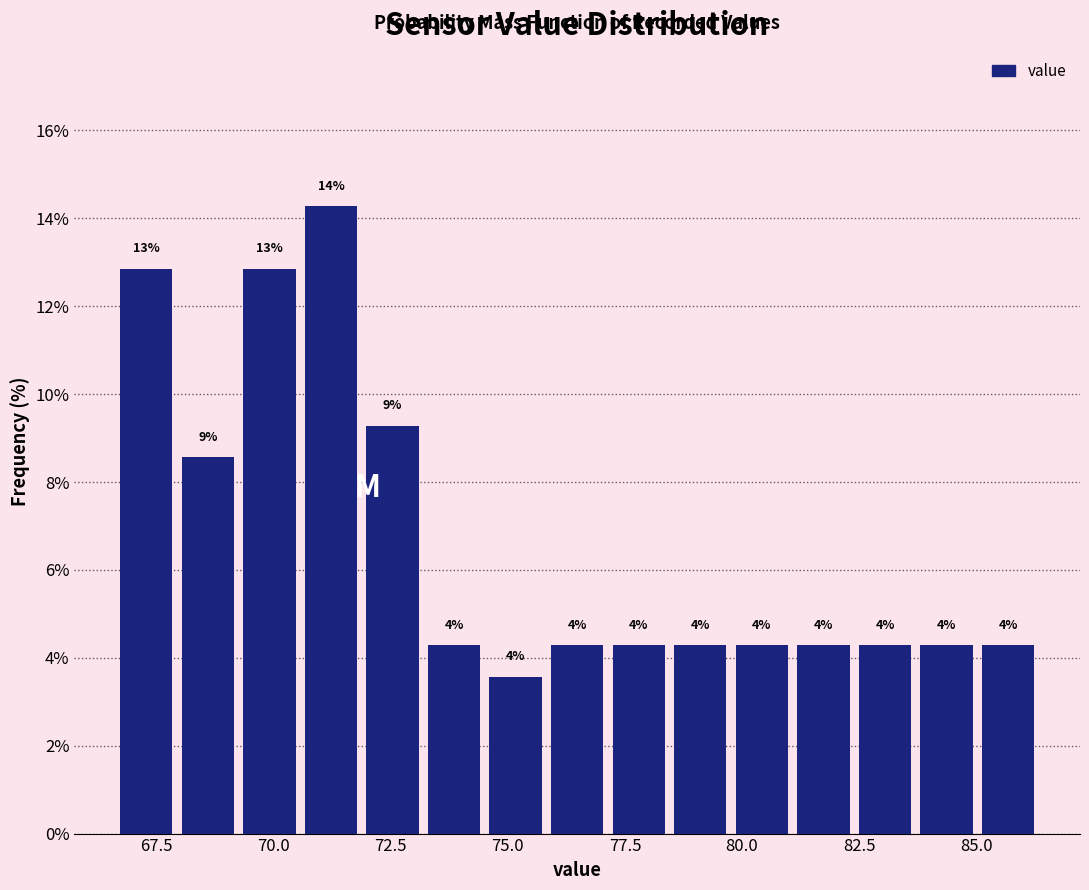

Around what value on the x-axis is the tallest bar? Give the approximate position of its centre, as read against the axis.

71.0